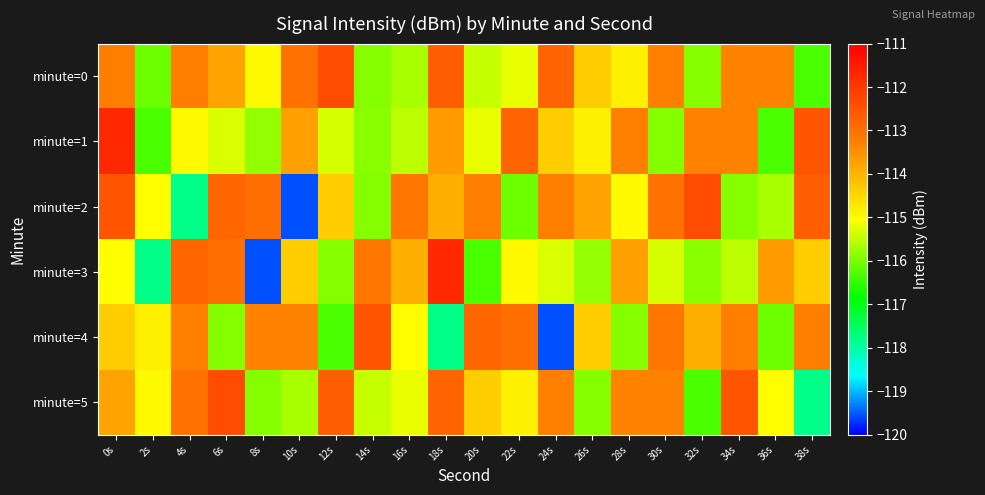

Reading left to right, extract all data points from this chart.

minute=0: 0s=-113.2	2s=-116.1	4s=-113.2	6s=-113.8	8s=-115.0	10s=-113.0	12s=-112.4	14s=-115.9	16s=-115.6	18s=-112.7	20s=-115.5	22s=-115.2	24s=-112.8	26s=-114.3	28s=-114.8	30s=-113.3	32s=-115.9	34s=-113.3	36s=-113.3	38s=-116.3
minute=1: 0s=-111.7	2s=-116.3	4s=-115.0	6s=-115.3	8s=-115.8	10s=-113.7	12s=-115.3	14s=-115.9	16s=-115.5	18s=-113.7	20s=-115.2	22s=-112.8	24s=-114.3	26s=-114.8	28s=-113.3	30s=-115.9	32s=-113.3	34s=-113.3	36s=-116.3	38s=-112.5
minute=2: 0s=-112.5	2s=-115.0	4s=-117.8	6s=-112.8	8s=-113.0	10s=-119.6	12s=-114.4	14s=-115.9	16s=-113.1	18s=-113.9	20s=-113.2	22s=-116.1	24s=-113.2	26s=-113.8	28s=-115.0	30s=-113.0	32s=-112.4	34s=-115.9	36s=-115.6	38s=-112.7
minute=3: 0s=-115.0	2s=-117.8	4s=-112.8	6s=-113.0	8s=-119.6	10s=-114.4	12s=-115.9	14s=-113.1	16s=-113.9	18s=-111.7	20s=-116.3	22s=-115.0	24s=-115.3	26s=-115.8	28s=-113.7	30s=-115.3	32s=-115.9	34s=-115.5	36s=-113.7	38s=-114.3
minute=4: 0s=-114.3	2s=-114.8	4s=-113.3	6s=-115.9	8s=-113.3	10s=-113.3	12s=-116.3	14s=-112.5	16s=-115.0	18s=-117.8	20s=-112.8	22s=-113.0	24s=-119.6	26s=-114.4	28s=-115.9	30s=-113.1	32s=-113.9	34s=-113.2	36s=-116.1	38s=-113.2
minute=5: 0s=-113.8	2s=-115.0	4s=-113.0	6s=-112.4	8s=-115.9	10s=-115.6	12s=-112.7	14s=-115.5	16s=-115.2	18s=-112.8	20s=-114.3	22s=-114.8	24s=-113.3	26s=-115.9	28s=-113.3	30s=-113.3	32s=-116.3	34s=-112.5	36s=-115.0	38s=-117.8